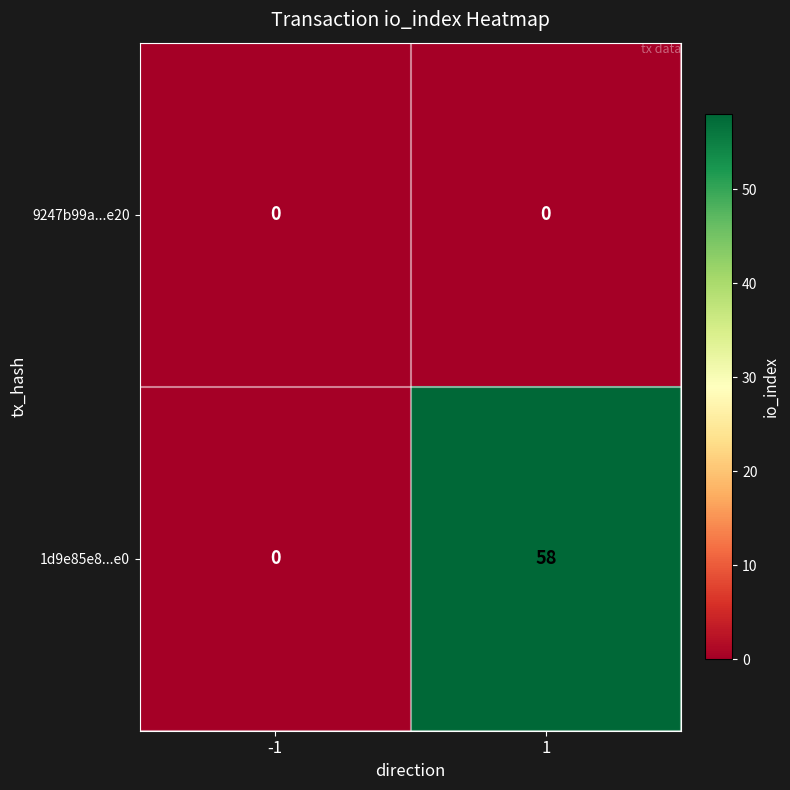

Which series changed the most between -1 and 1?

1d9e85e8...e0